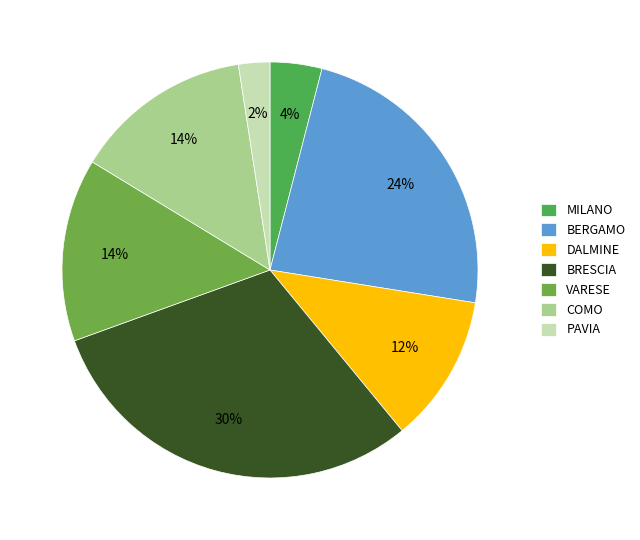

How many segments does this pie chart have?

7